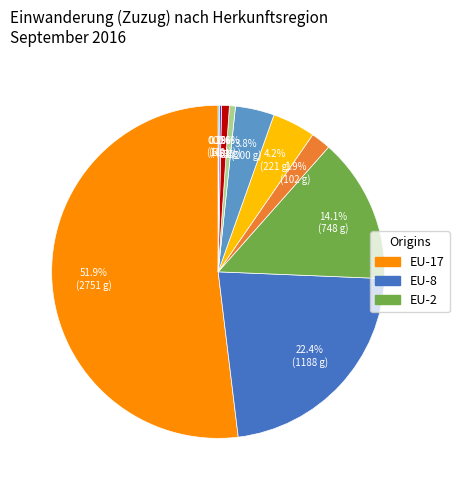

Does any single category account for the majority?

Yes